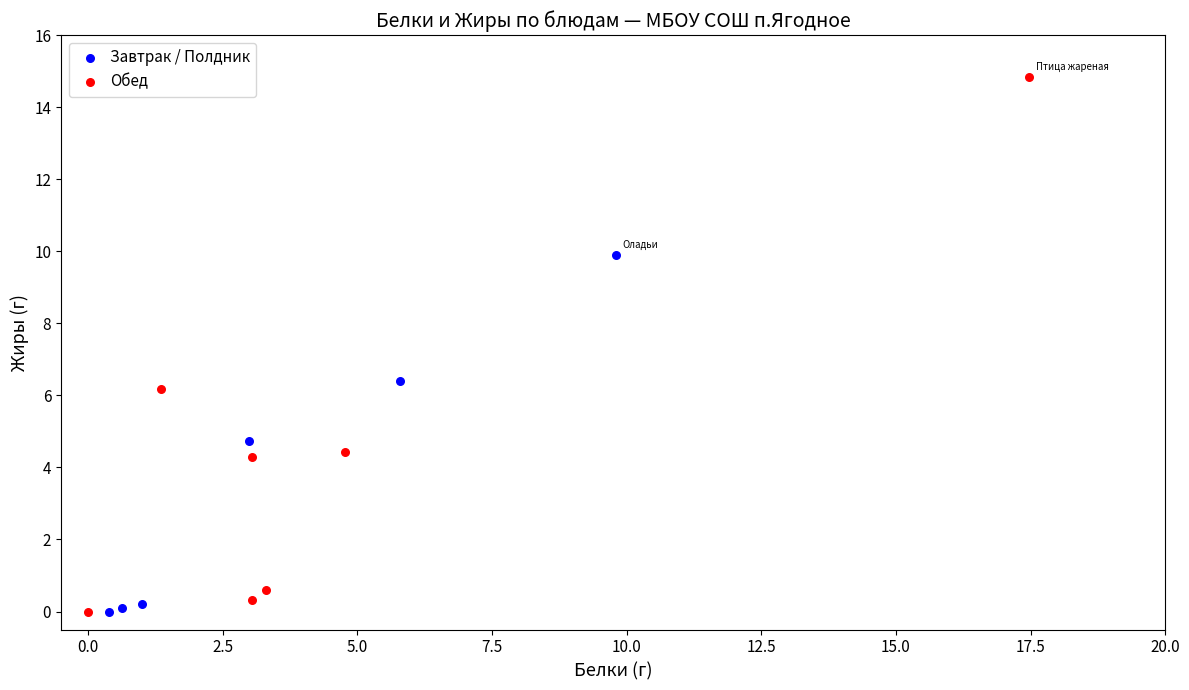

Which series has the largest Y range (max minus min)?

Обед